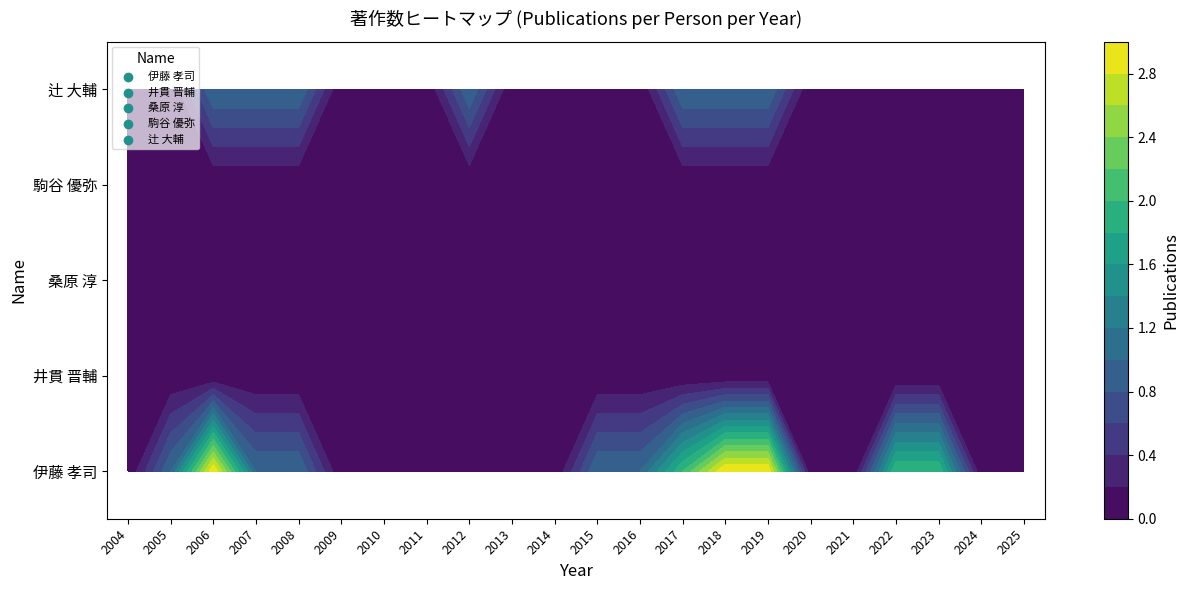

What is the total value across all series at 3?

2